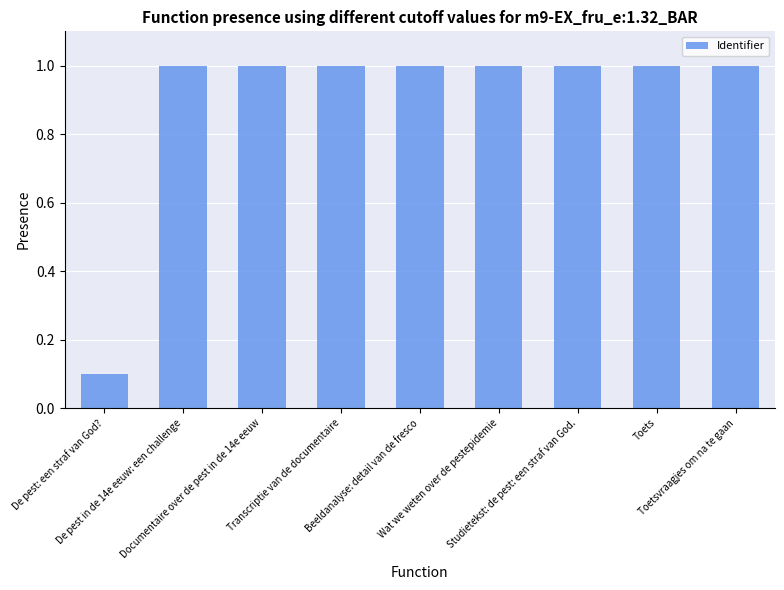

What is the maximum value shown in the chart?

1.0